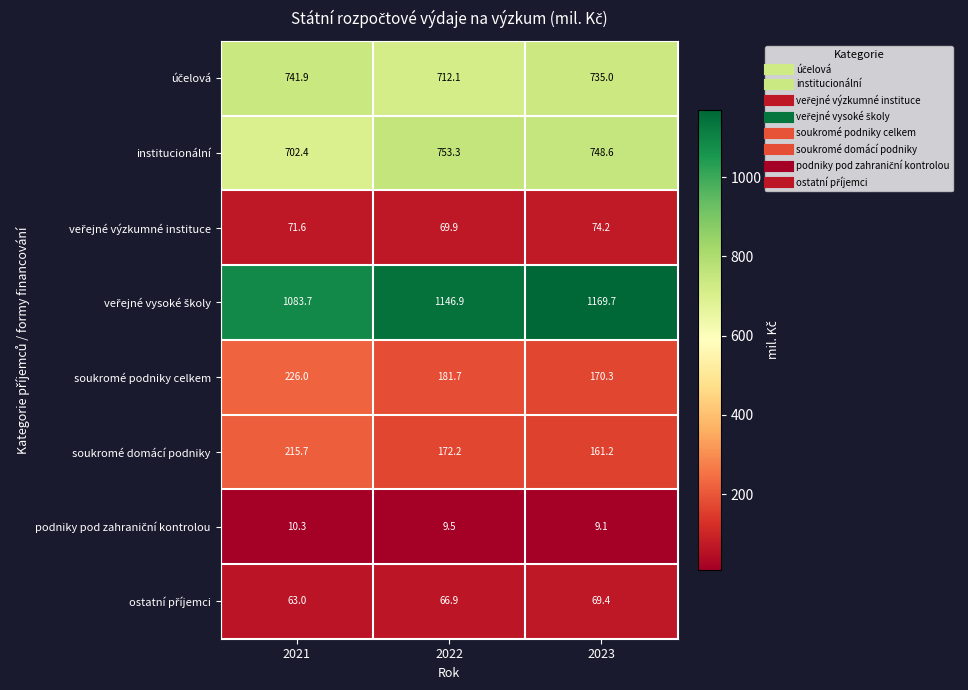

Is it true that institucionální equals 1123.5 at 2021?

False